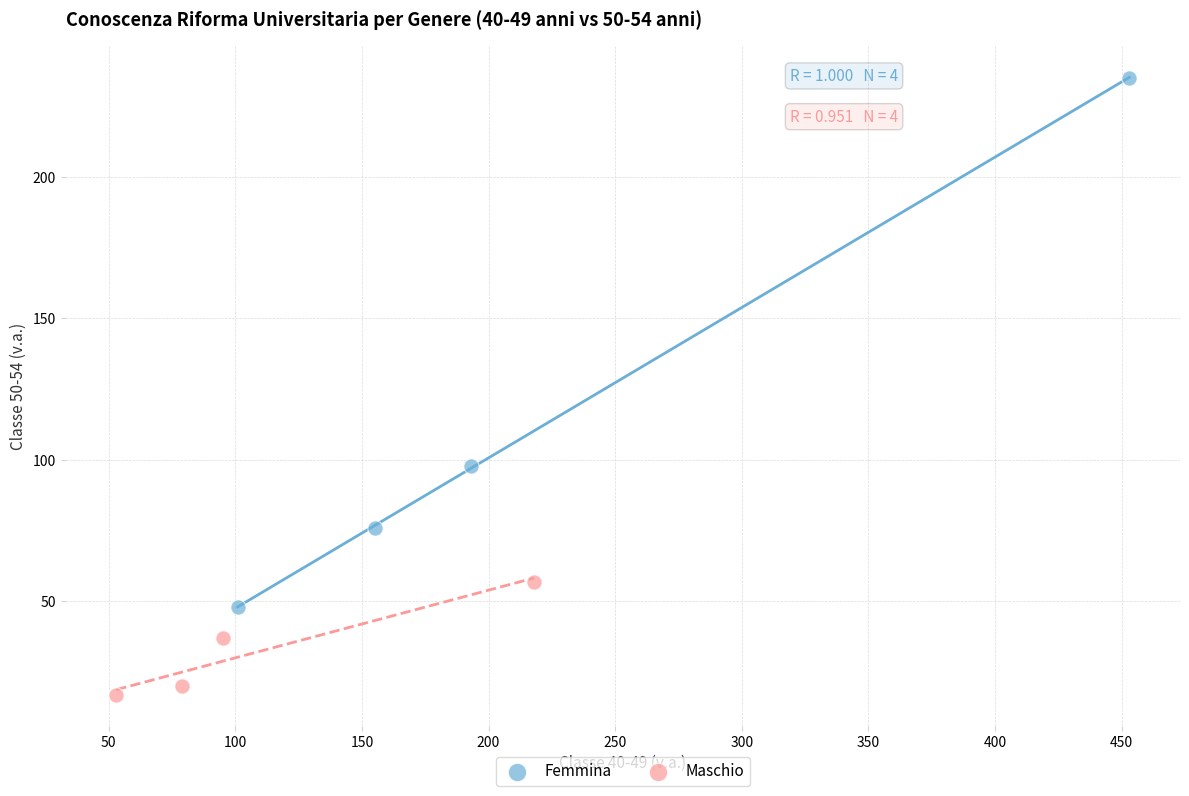

Which series contains the highest Y value?

Femmina